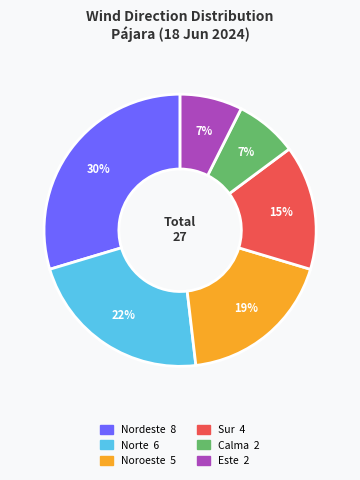

Which category has the biggest portion of the pie?

Nordeste